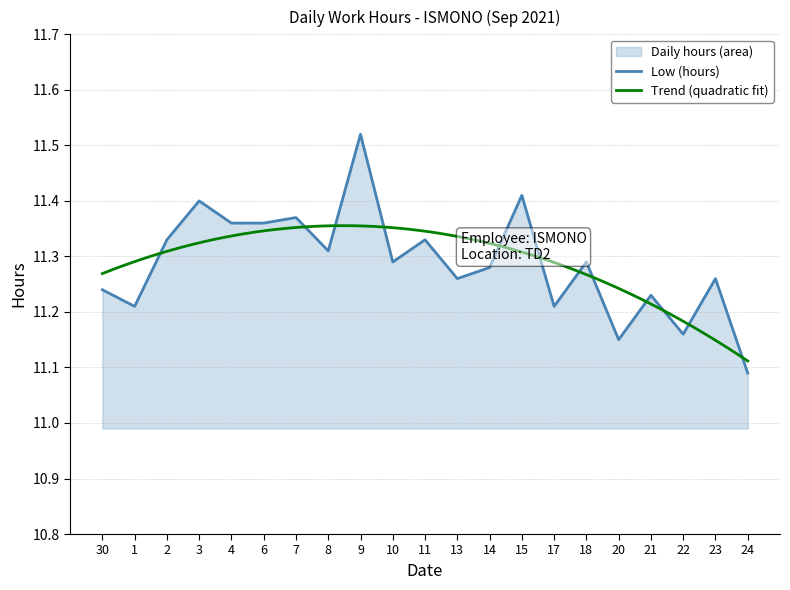

What is the difference between the second highest and minimum values?

0.3